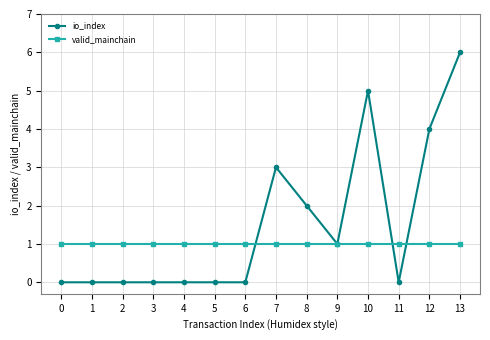

Between 0 and 12, which series saw the biggest shift?

io_index